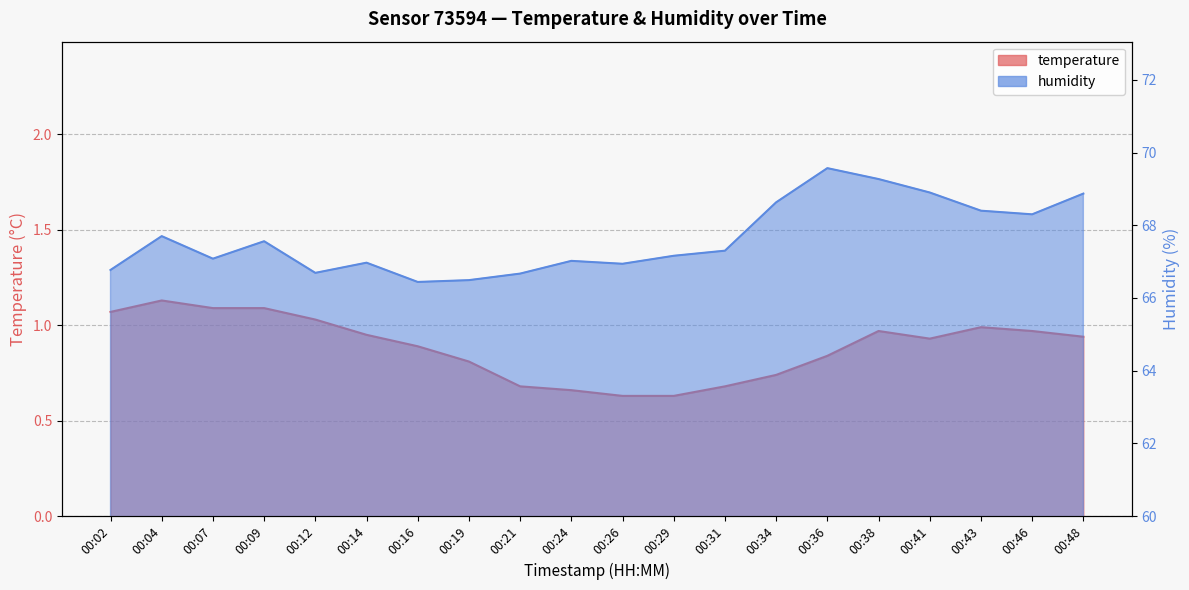

Reading left to right, extract all data points from this chart.

temperature: 1.1	1.1	1.1	1.1	1.0	0.9	0.9	0.8	0.7	0.7	0.6	0.6	0.7	0.7	0.8	1.0	0.9	1.0	1.0	0.9
humidity: 66.8	67.7	67.1	67.6	66.7	67.0	66.4	66.5	66.7	67.0	66.9	67.2	67.3	68.6	69.6	69.3	68.9	68.4	68.3	68.9